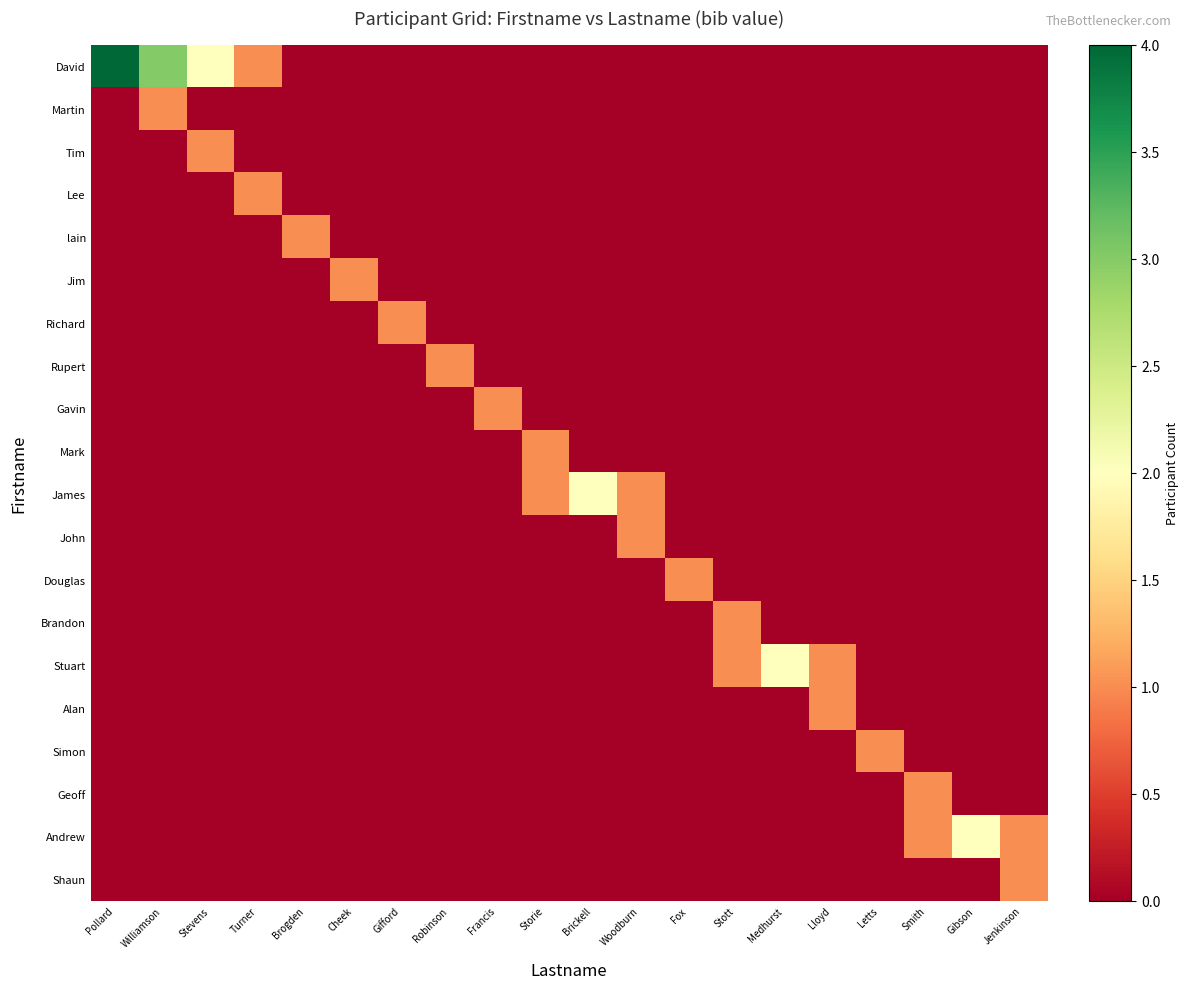

Reading left to right, extract all data points from this chart.

David: Pollard=4	Williamson=3	Stevens=2	Turner=1	Brogden=0	Cheek=0	Gifford=0	Robinson=0	Francis=0	Storie=0	Brickell=0	Woodburn=0	Fox=0	Stott=0	Medhurst=0	Lloyd=0	Letts=0	Smith=0	Gibson=0	Jenkinson=0
Martin: Pollard=0	Williamson=1	Stevens=0	Turner=0	Brogden=0	Cheek=0	Gifford=0	Robinson=0	Francis=0	Storie=0	Brickell=0	Woodburn=0	Fox=0	Stott=0	Medhurst=0	Lloyd=0	Letts=0	Smith=0	Gibson=0	Jenkinson=0
Tim: Pollard=0	Williamson=0	Stevens=1	Turner=0	Brogden=0	Cheek=0	Gifford=0	Robinson=0	Francis=0	Storie=0	Brickell=0	Woodburn=0	Fox=0	Stott=0	Medhurst=0	Lloyd=0	Letts=0	Smith=0	Gibson=0	Jenkinson=0
Lee: Pollard=0	Williamson=0	Stevens=0	Turner=1	Brogden=0	Cheek=0	Gifford=0	Robinson=0	Francis=0	Storie=0	Brickell=0	Woodburn=0	Fox=0	Stott=0	Medhurst=0	Lloyd=0	Letts=0	Smith=0	Gibson=0	Jenkinson=0
lain: Pollard=0	Williamson=0	Stevens=0	Turner=0	Brogden=1	Cheek=0	Gifford=0	Robinson=0	Francis=0	Storie=0	Brickell=0	Woodburn=0	Fox=0	Stott=0	Medhurst=0	Lloyd=0	Letts=0	Smith=0	Gibson=0	Jenkinson=0
Jim: Pollard=0	Williamson=0	Stevens=0	Turner=0	Brogden=0	Cheek=1	Gifford=0	Robinson=0	Francis=0	Storie=0	Brickell=0	Woodburn=0	Fox=0	Stott=0	Medhurst=0	Lloyd=0	Letts=0	Smith=0	Gibson=0	Jenkinson=0
Richard: Pollard=0	Williamson=0	Stevens=0	Turner=0	Brogden=0	Cheek=0	Gifford=1	Robinson=0	Francis=0	Storie=0	Brickell=0	Woodburn=0	Fox=0	Stott=0	Medhurst=0	Lloyd=0	Letts=0	Smith=0	Gibson=0	Jenkinson=0
Rupert: Pollard=0	Williamson=0	Stevens=0	Turner=0	Brogden=0	Cheek=0	Gifford=0	Robinson=1	Francis=0	Storie=0	Brickell=0	Woodburn=0	Fox=0	Stott=0	Medhurst=0	Lloyd=0	Letts=0	Smith=0	Gibson=0	Jenkinson=0
Gavin: Pollard=0	Williamson=0	Stevens=0	Turner=0	Brogden=0	Cheek=0	Gifford=0	Robinson=0	Francis=1	Storie=0	Brickell=0	Woodburn=0	Fox=0	Stott=0	Medhurst=0	Lloyd=0	Letts=0	Smith=0	Gibson=0	Jenkinson=0
Mark: Pollard=0	Williamson=0	Stevens=0	Turner=0	Brogden=0	Cheek=0	Gifford=0	Robinson=0	Francis=0	Storie=1	Brickell=0	Woodburn=0	Fox=0	Stott=0	Medhurst=0	Lloyd=0	Letts=0	Smith=0	Gibson=0	Jenkinson=0
James: Pollard=0	Williamson=0	Stevens=0	Turner=0	Brogden=0	Cheek=0	Gifford=0	Robinson=0	Francis=0	Storie=1	Brickell=2	Woodburn=1	Fox=0	Stott=0	Medhurst=0	Lloyd=0	Letts=0	Smith=0	Gibson=0	Jenkinson=0
John: Pollard=0	Williamson=0	Stevens=0	Turner=0	Brogden=0	Cheek=0	Gifford=0	Robinson=0	Francis=0	Storie=0	Brickell=0	Woodburn=1	Fox=0	Stott=0	Medhurst=0	Lloyd=0	Letts=0	Smith=0	Gibson=0	Jenkinson=0
Douglas: Pollard=0	Williamson=0	Stevens=0	Turner=0	Brogden=0	Cheek=0	Gifford=0	Robinson=0	Francis=0	Storie=0	Brickell=0	Woodburn=0	Fox=1	Stott=0	Medhurst=0	Lloyd=0	Letts=0	Smith=0	Gibson=0	Jenkinson=0
Brandon: Pollard=0	Williamson=0	Stevens=0	Turner=0	Brogden=0	Cheek=0	Gifford=0	Robinson=0	Francis=0	Storie=0	Brickell=0	Woodburn=0	Fox=0	Stott=1	Medhurst=0	Lloyd=0	Letts=0	Smith=0	Gibson=0	Jenkinson=0
Stuart: Pollard=0	Williamson=0	Stevens=0	Turner=0	Brogden=0	Cheek=0	Gifford=0	Robinson=0	Francis=0	Storie=0	Brickell=0	Woodburn=0	Fox=0	Stott=1	Medhurst=2	Lloyd=1	Letts=0	Smith=0	Gibson=0	Jenkinson=0
Alan: Pollard=0	Williamson=0	Stevens=0	Turner=0	Brogden=0	Cheek=0	Gifford=0	Robinson=0	Francis=0	Storie=0	Brickell=0	Woodburn=0	Fox=0	Stott=0	Medhurst=0	Lloyd=1	Letts=0	Smith=0	Gibson=0	Jenkinson=0
Simon: Pollard=0	Williamson=0	Stevens=0	Turner=0	Brogden=0	Cheek=0	Gifford=0	Robinson=0	Francis=0	Storie=0	Brickell=0	Woodburn=0	Fox=0	Stott=0	Medhurst=0	Lloyd=0	Letts=1	Smith=0	Gibson=0	Jenkinson=0
Geoff: Pollard=0	Williamson=0	Stevens=0	Turner=0	Brogden=0	Cheek=0	Gifford=0	Robinson=0	Francis=0	Storie=0	Brickell=0	Woodburn=0	Fox=0	Stott=0	Medhurst=0	Lloyd=0	Letts=0	Smith=1	Gibson=0	Jenkinson=0
Andrew: Pollard=0	Williamson=0	Stevens=0	Turner=0	Brogden=0	Cheek=0	Gifford=0	Robinson=0	Francis=0	Storie=0	Brickell=0	Woodburn=0	Fox=0	Stott=0	Medhurst=0	Lloyd=0	Letts=0	Smith=1	Gibson=2	Jenkinson=1
Shaun: Pollard=0	Williamson=0	Stevens=0	Turner=0	Brogden=0	Cheek=0	Gifford=0	Robinson=0	Francis=0	Storie=0	Brickell=0	Woodburn=0	Fox=0	Stott=0	Medhurst=0	Lloyd=0	Letts=0	Smith=0	Gibson=0	Jenkinson=1